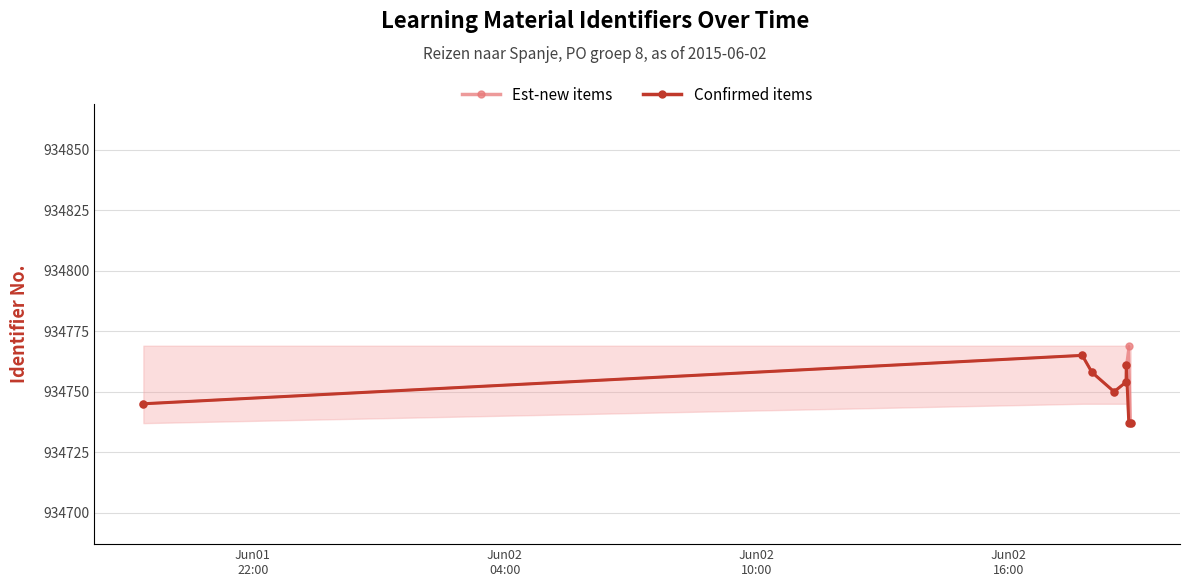

What is the value of the Confirmed items point at the 1st from the left?

934745